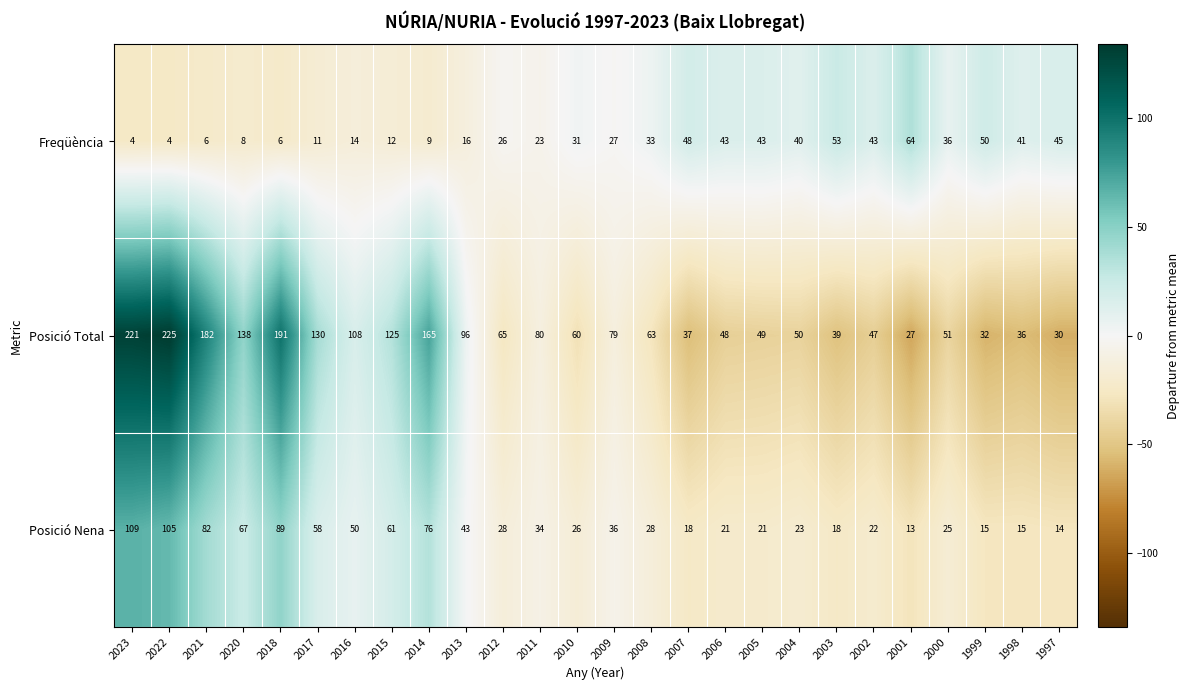

At how many categories does at least one series exceed 5?

26